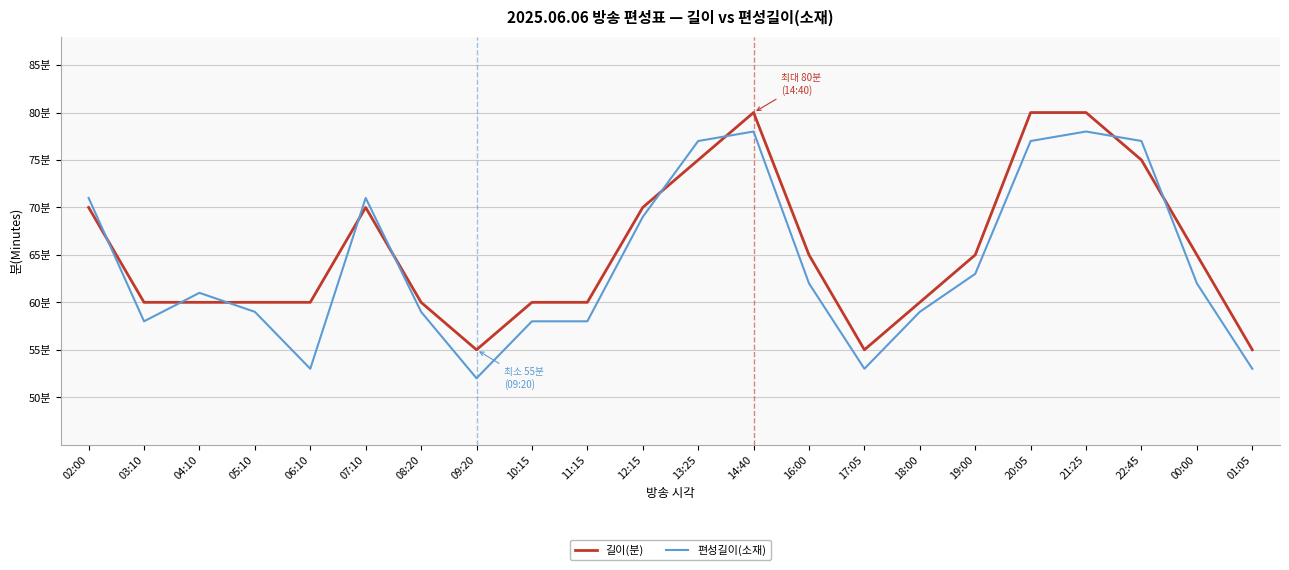

Which category has the lowest value across all series?

09:20